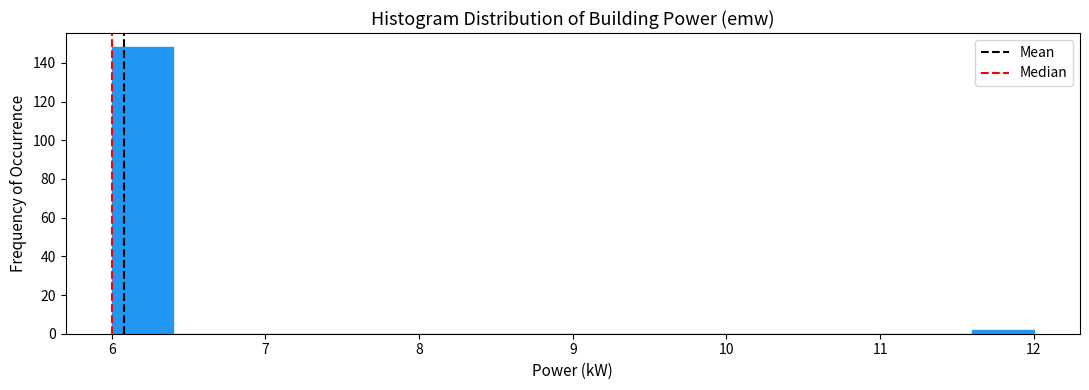

What is the height of the bar covering 11.6 to 12.0 on the x-axis? The values are not printed on the chart, so give them approximately, as read against the axis.

2